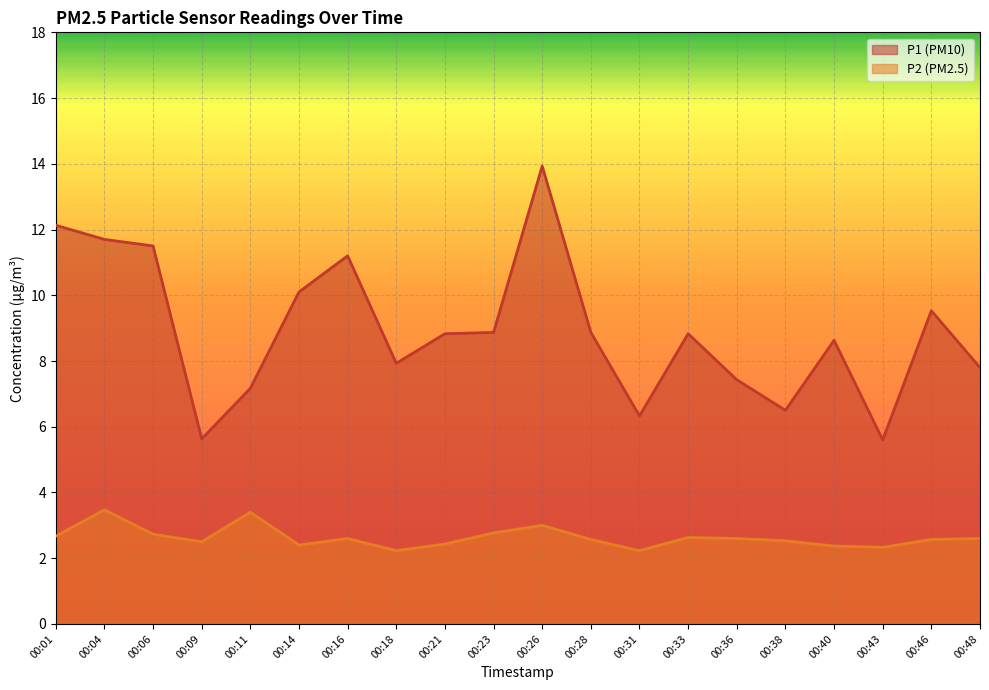

How many P2 values are between 2 and 3?

18